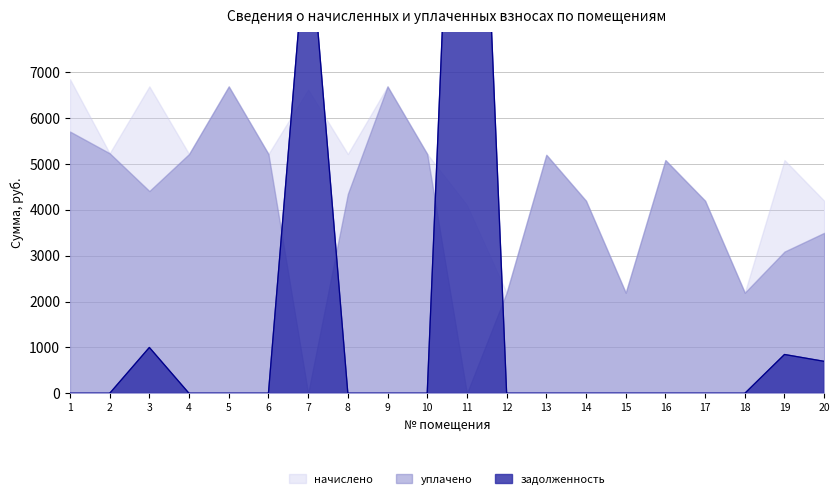

Which series changed the most between 8 and 9?

уплачено